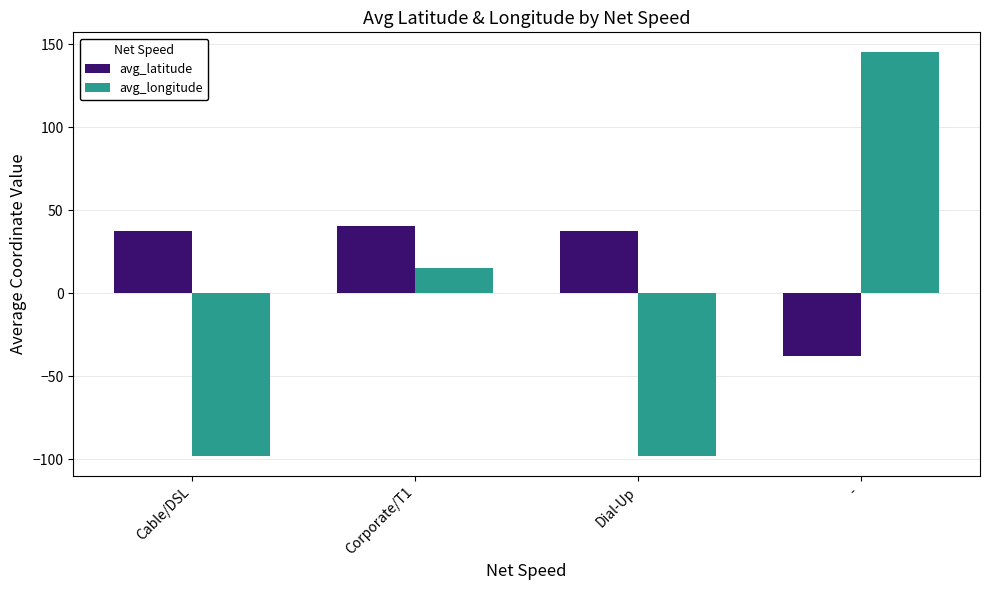

Reading right to left, what are all the values shown in this chart?

avg_latitude: -37.7	37.8	40.5	37.8
avg_longitude: 145.1	-97.8	15.0	-97.8